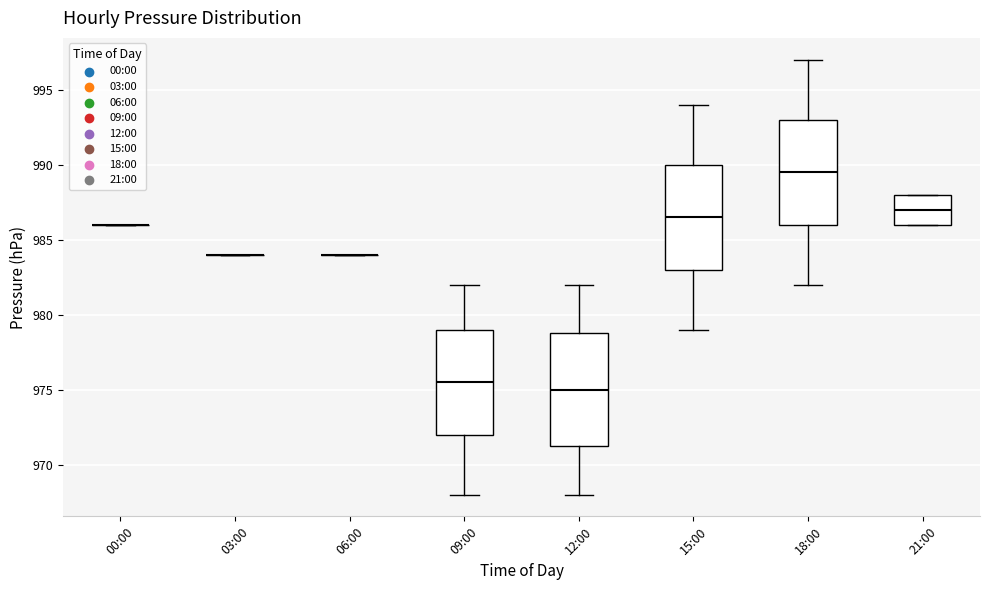

Reading left to right, transcribe this box plot: for each box, give where its median line is, the range the box spans, and where its two whiskers end, as read against the y-axis. The values are not printed on the chart, so give them approximately, as read against the axis.

00:00: box collapsed to a line at 986.0, whiskers 986.0 to 986.0
03:00: box collapsed to a line at 984.0, whiskers 984.0 to 984.0
06:00: box collapsed to a line at 984.0, whiskers 984.0 to 984.0
09:00: median 975.5, box 972.0 to 979.0, whiskers 968.0 to 982.0
12:00: median 975.0, box 971.5 to 979.0, whiskers 968.0 to 982.0
15:00: median 986.5, box 983.0 to 990.0, whiskers 979.0 to 994.0
18:00: median 989.5, box 986.0 to 993.0, whiskers 982.0 to 997.0
21:00: median 987.0, box 986.0 to 988.0, whiskers 986.0 to 988.0